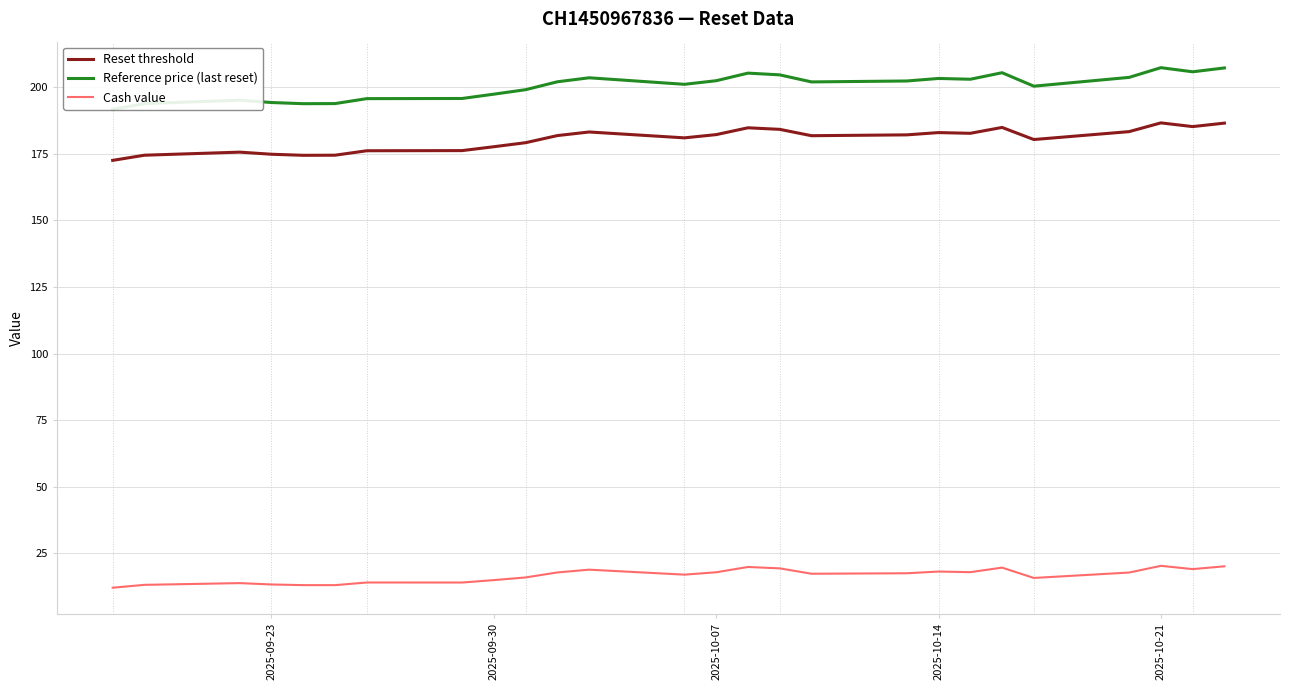

Reading left to right, list all the values displayed in this chart.

Reset threshold: 172.5	174.5	175.6	174.8	174.4	174.5	176.1	176.2	177.7	179.2	181.8	183.2	181.0	182.2	184.8	184.2	181.8	182.1	183.0	182.7	184.9	180.4	183.3	186.6	185.2	186.5
Reference price (last reset): 191.7	193.9	195.1	194.3	193.8	193.9	195.7	195.8	197.4	199.1	202.1	203.6	201.1	202.4	205.3	204.7	202.0	202.3	203.3	203.0	205.4	200.4	203.7	207.3	205.8	207.2
Cash value: 12.0	13.1	13.8	13.3	13.0	13.0	14.0	14.0	14.9	15.9	17.8	18.8	16.9	17.8	19.8	19.3	17.3	17.5	18.1	17.9	19.6	15.7	17.7	20.3	19.0	20.1